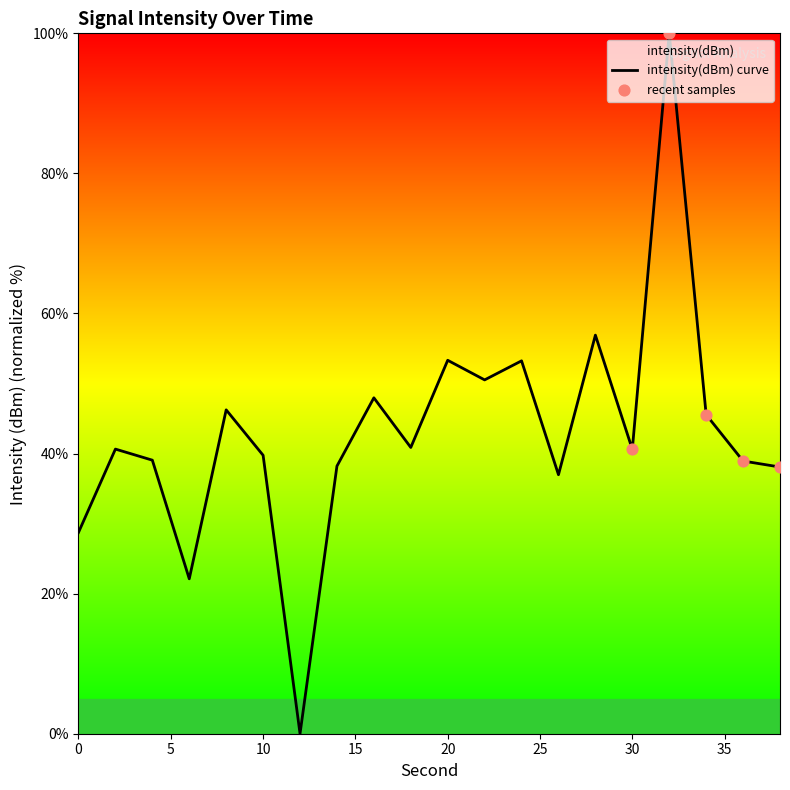

Between 2 and 34, which is larger?

34